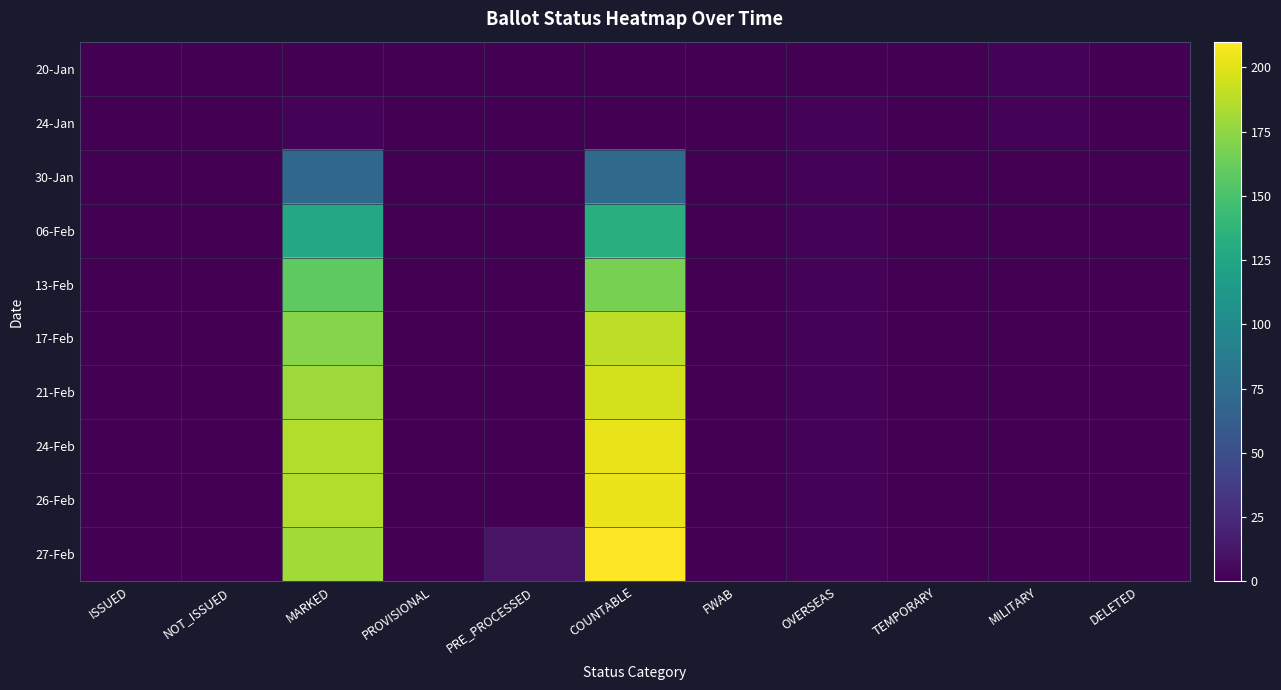

How many categories are shown in the chart?

11